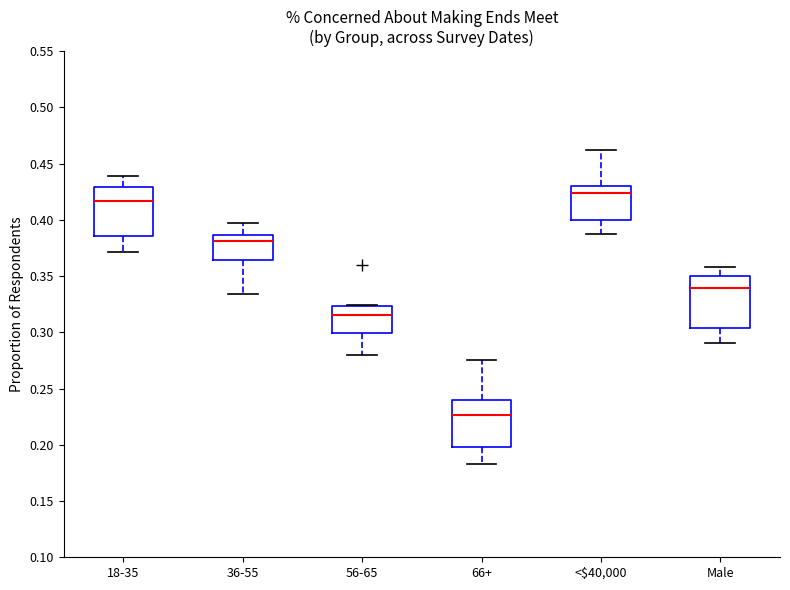

Which box's median line is the highest?

<$40,000